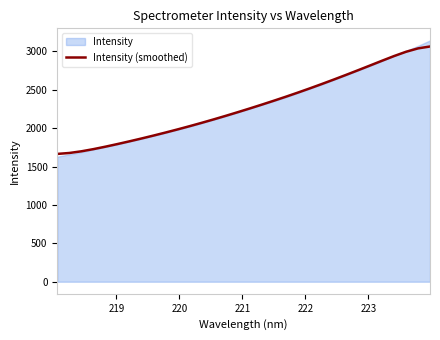

What is the maximum value for Intensity (smoothed)?

3065.2